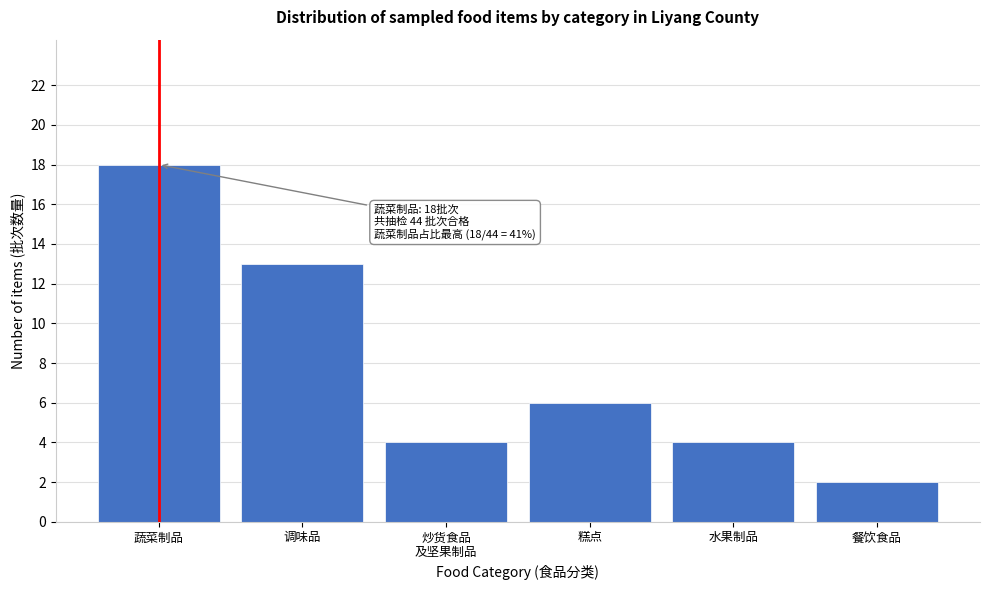

Reading left to right, what are all the values shown in this chart?

18	13	4	6	4	2